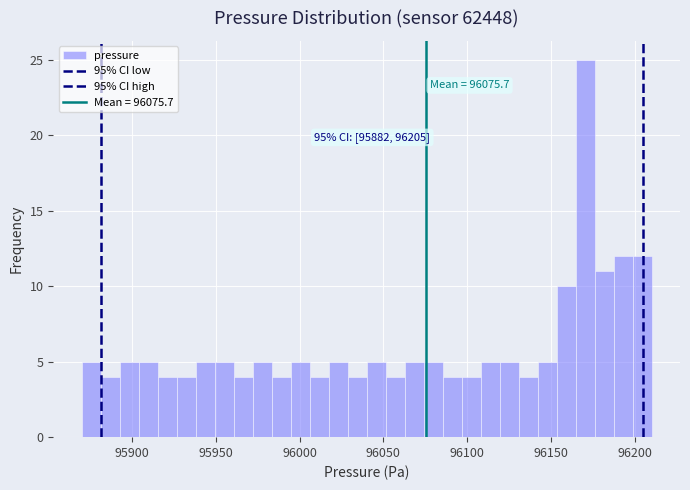

Read against the x-axis, roughly where is the centre of the tallest bar?

96170